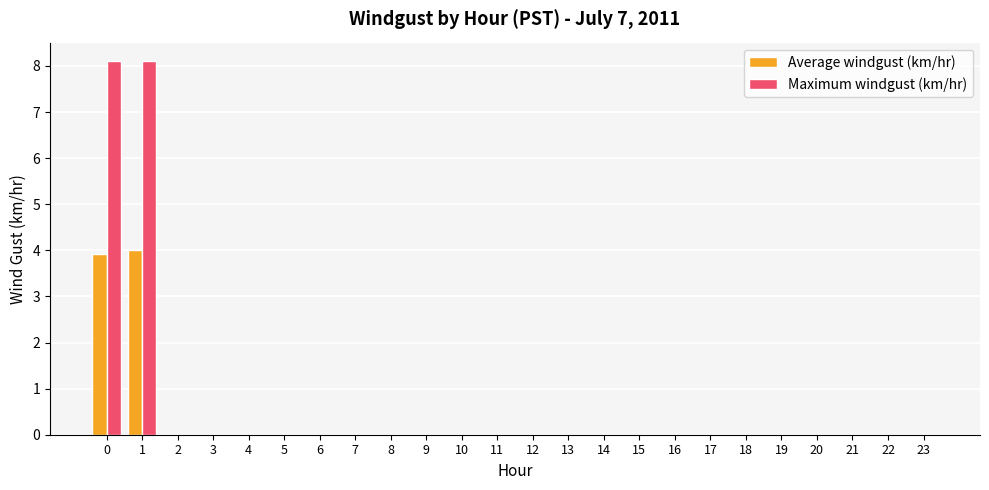

What is the maximum value shown in the chart?

8.1